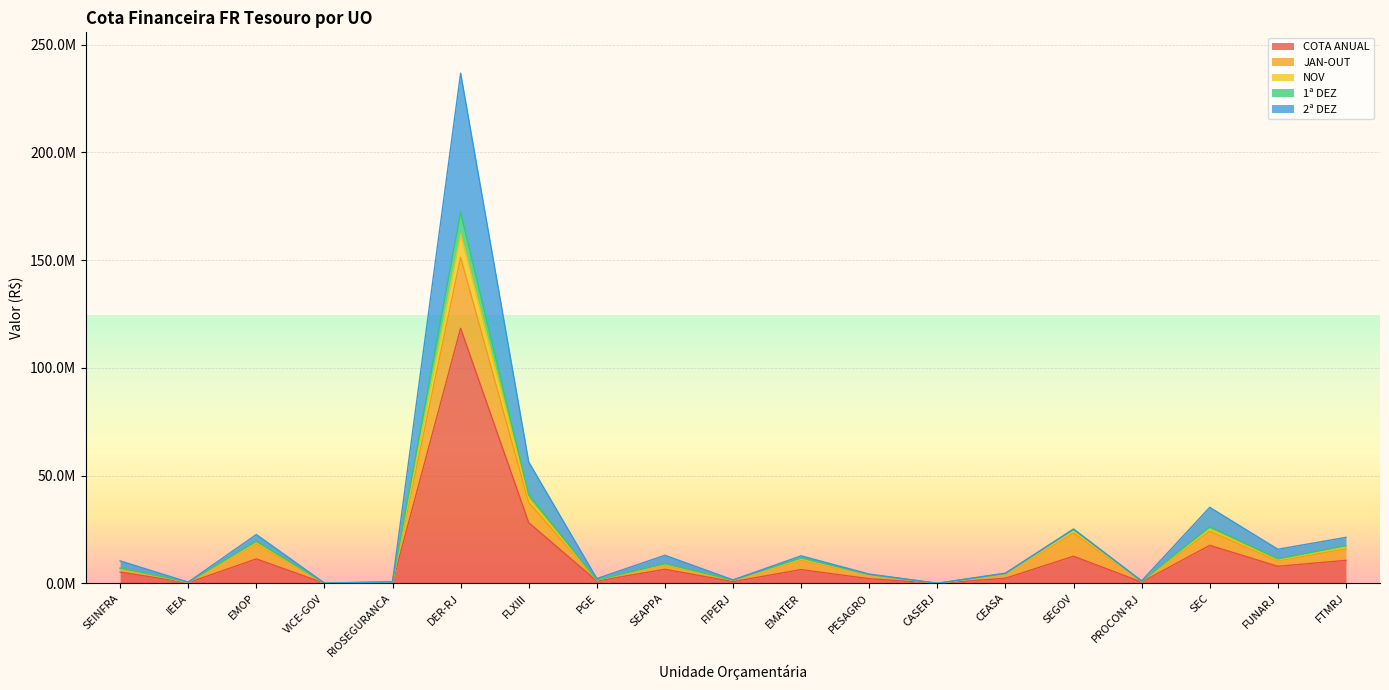

Rank the series at VICE-GOV from highest to lowest value.

COTA ANUAL, 1ª DEZ, 2ª DEZ, JAN-OUT, NOV